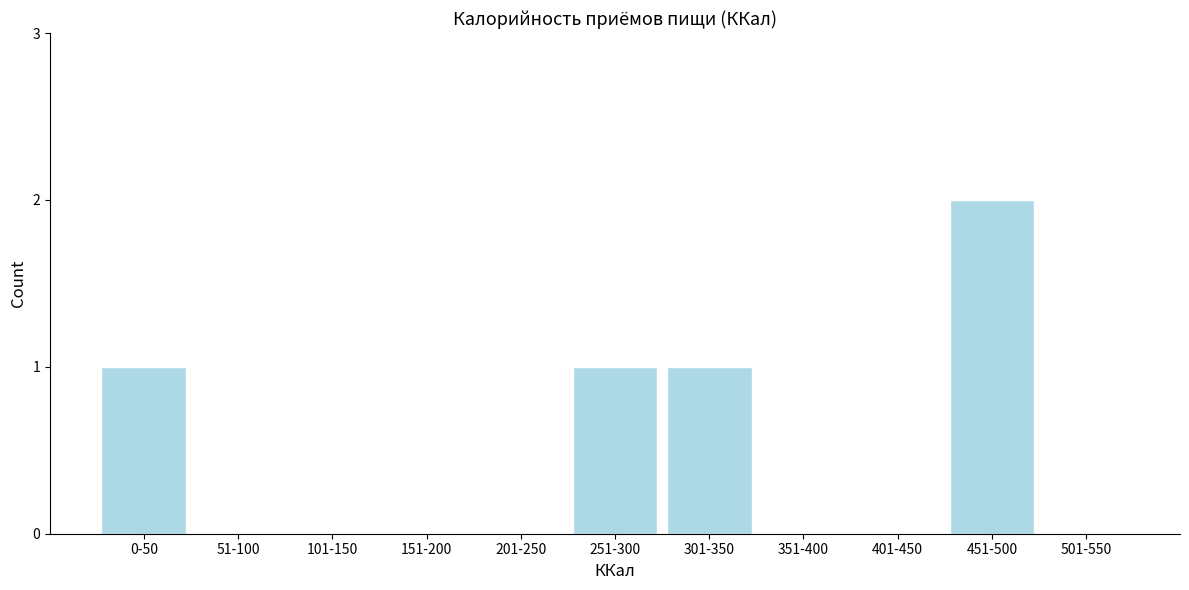

Reading right to left, list all the values displayed in this chart.

501-550=0	451-500=2	401-450=0	351-400=0	301-350=1	251-300=1	201-250=0	151-200=0	101-150=0	51-100=0	0-50=1